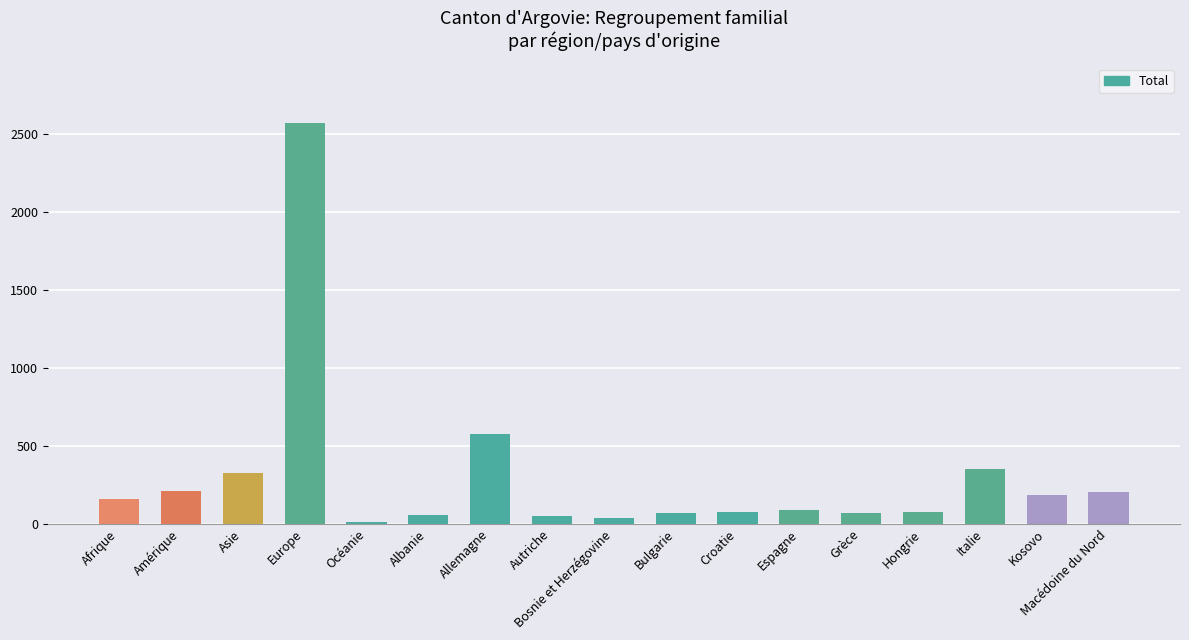

What is the sum of the values at Océanie and Macédoine du Nord?

213